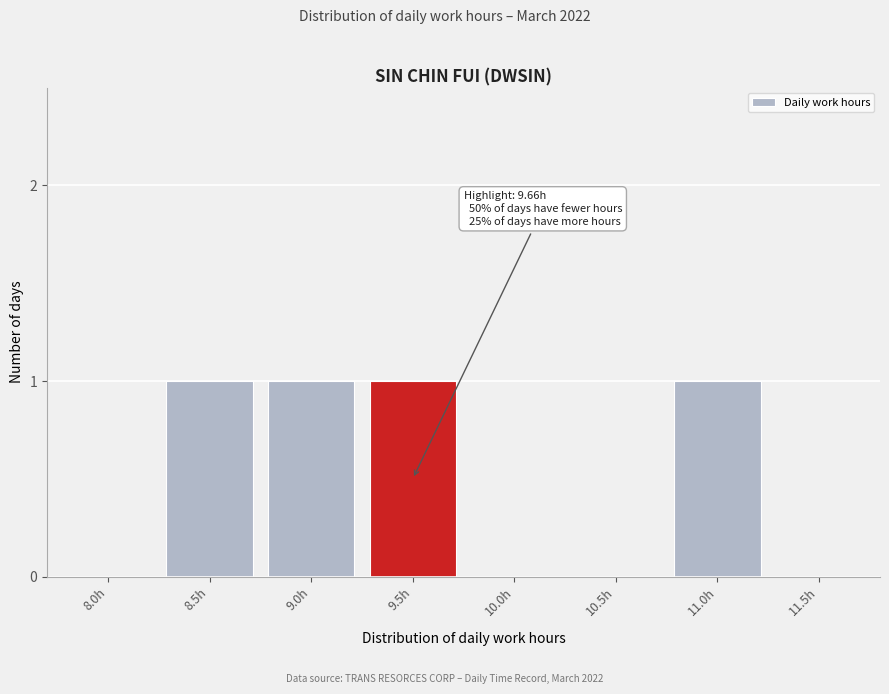

Reading left to right, transcribe all the data shown in this chart.

8.0h=0	8.5h=1	9.0h=1	9.5h=1	10.0h=0	10.5h=0	11.0h=1	11.5h=0